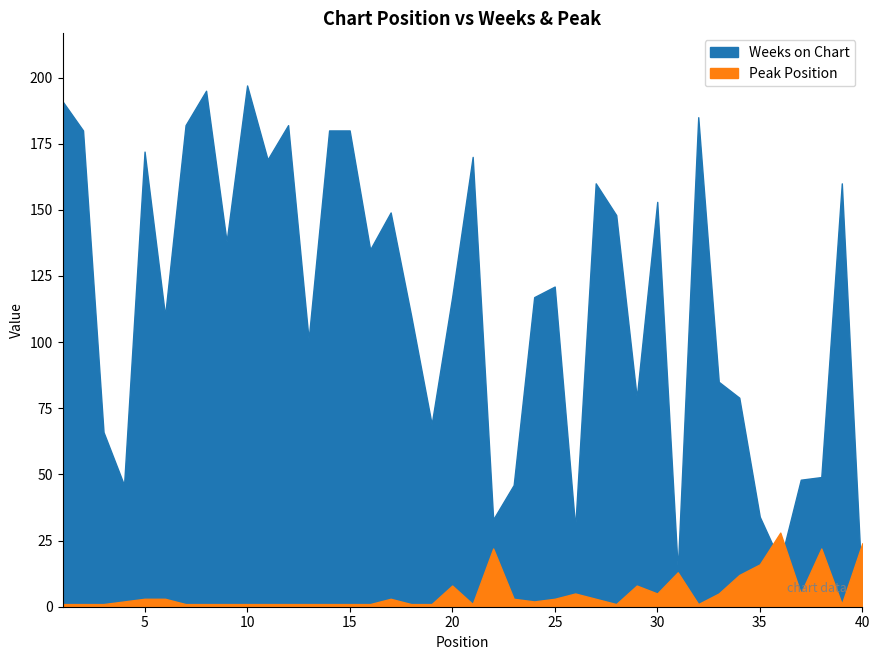

What is the maximum value shown in the chart?

197